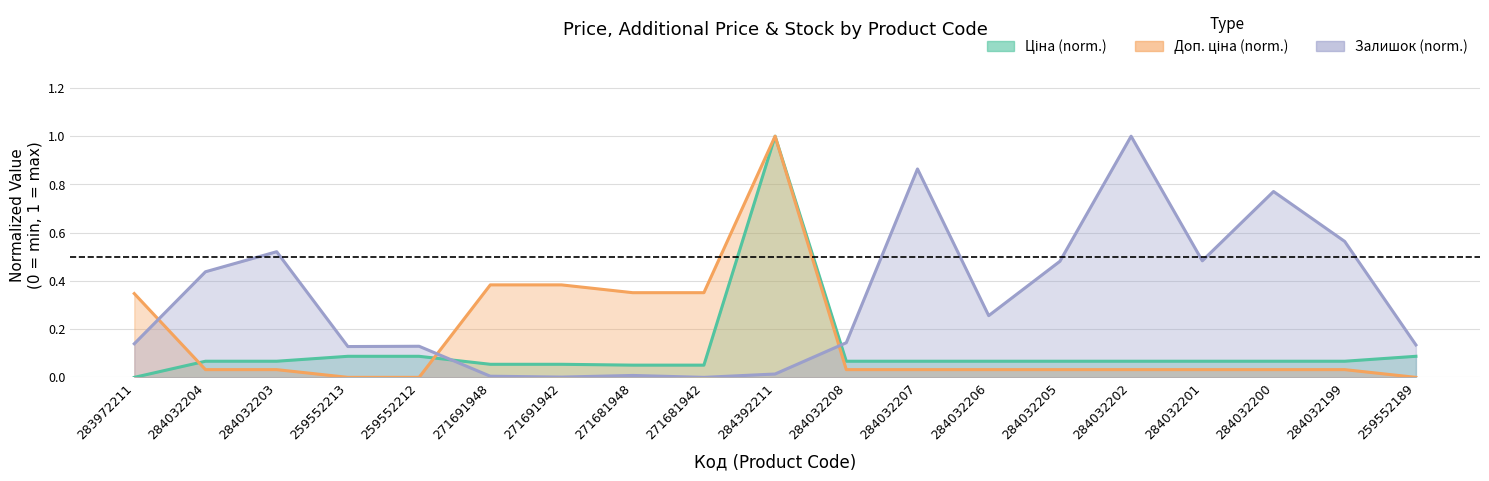

In Залишок, how many points are lower than both neighbors (excluding endpoints)?

5